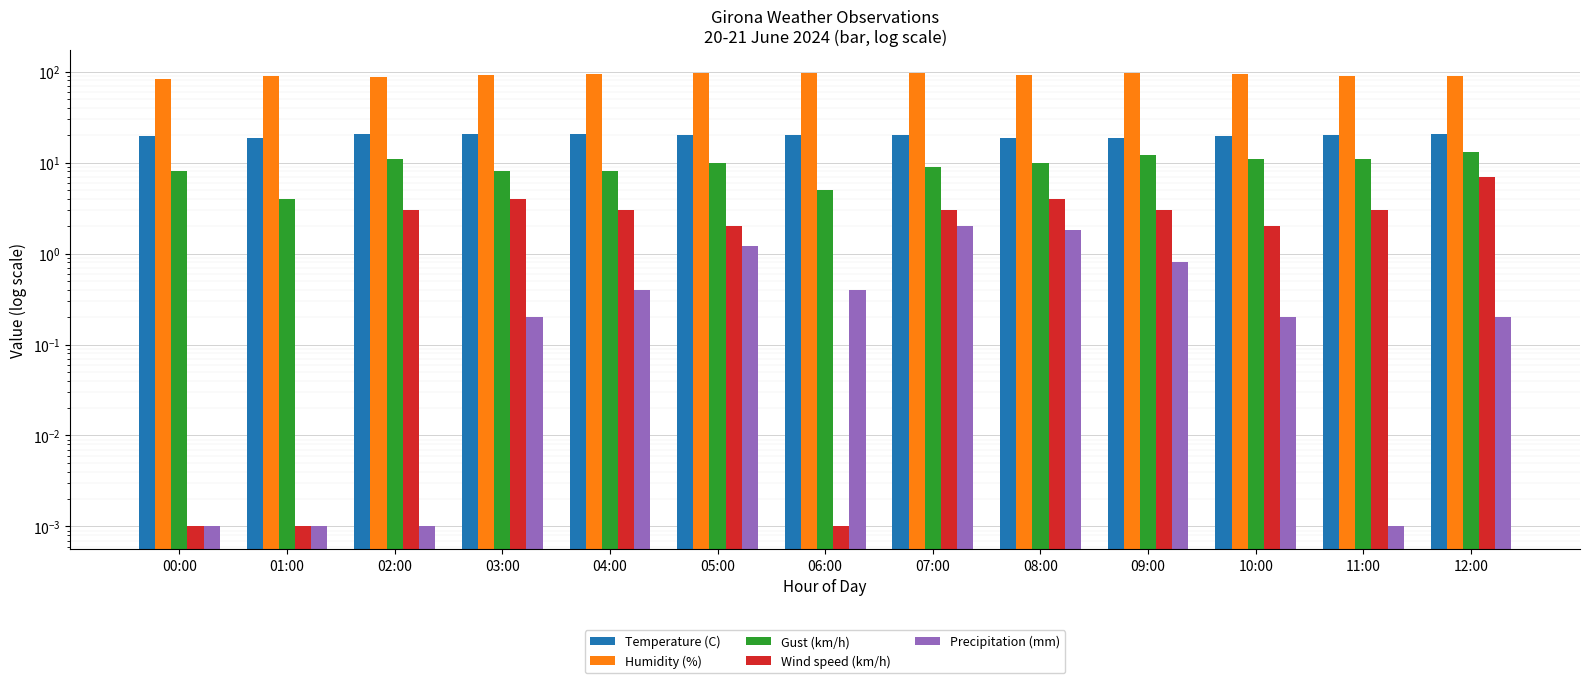

True or false: Precipitation (mm) has a value of 1.2 at 05:00.

True